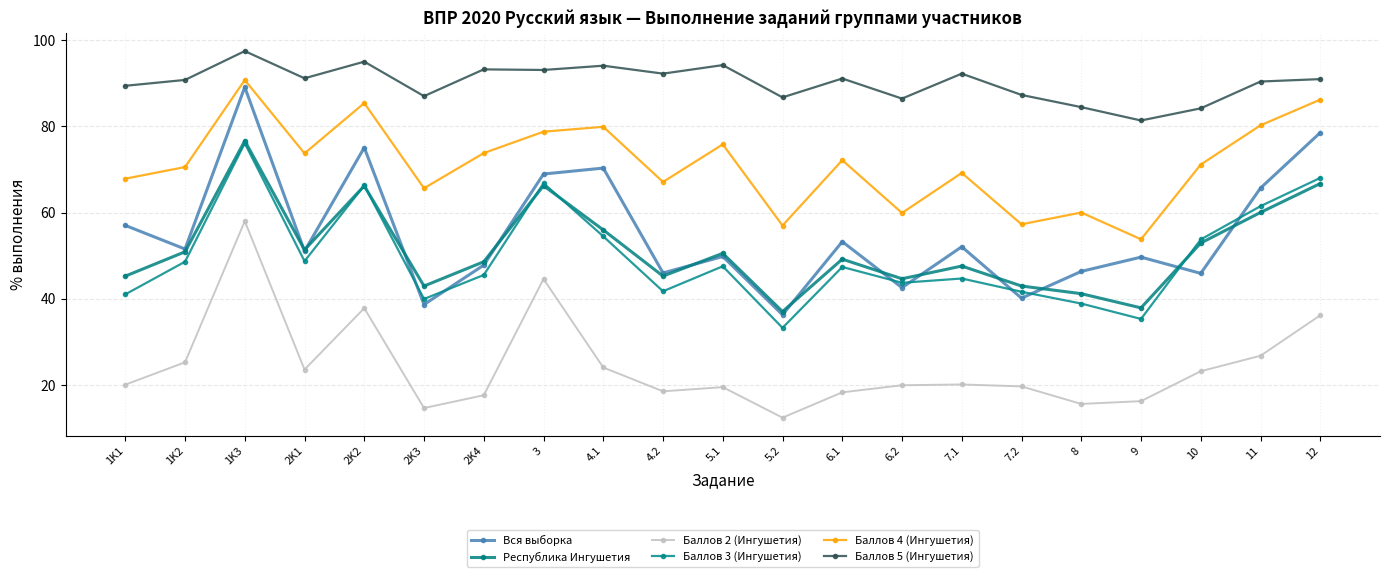

True or false: Республика Ингушетия has more than 0 points higher than both neighbors.

True